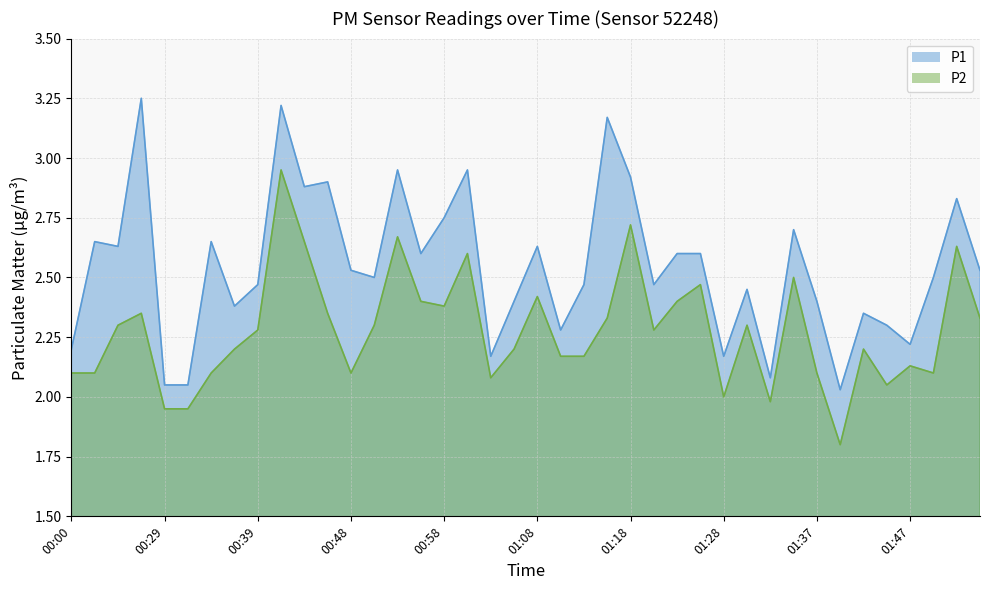

How many lines are shown in the chart?

2